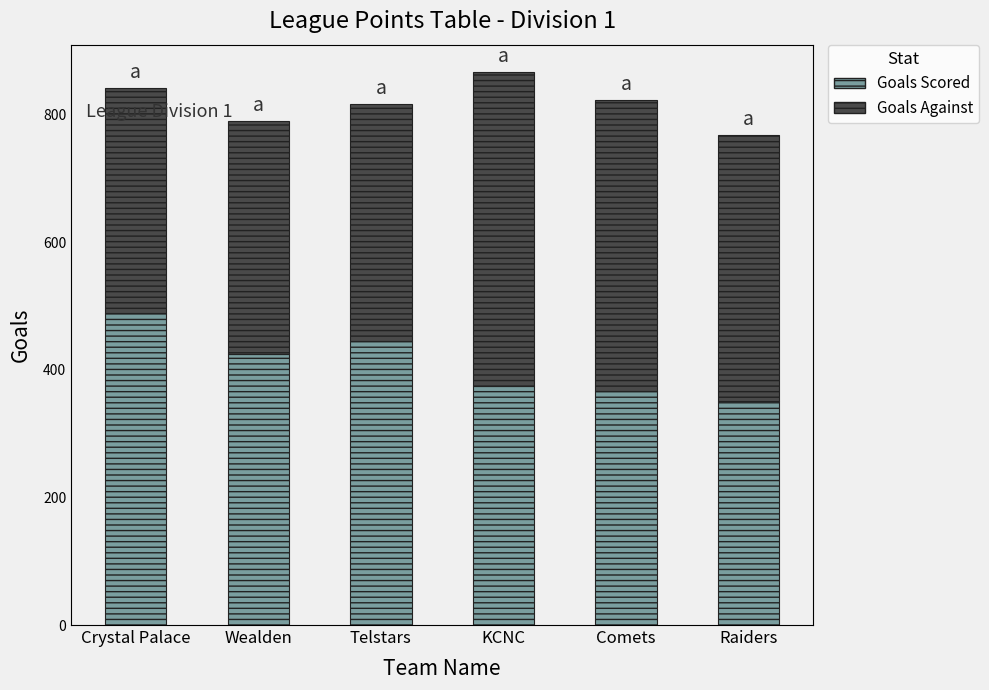

What is the total value across all series at Telstars?

816